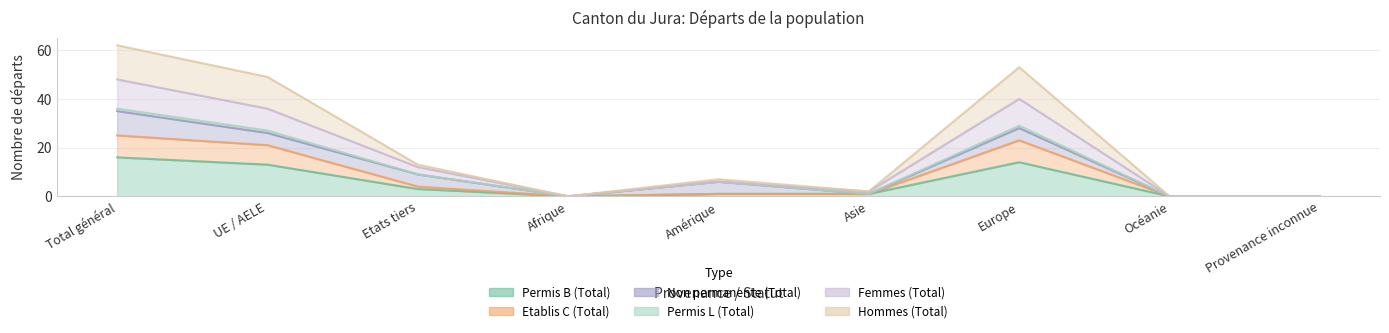

True or false: Permis B (Total) has more than 2 points higher than both neighbors.

False